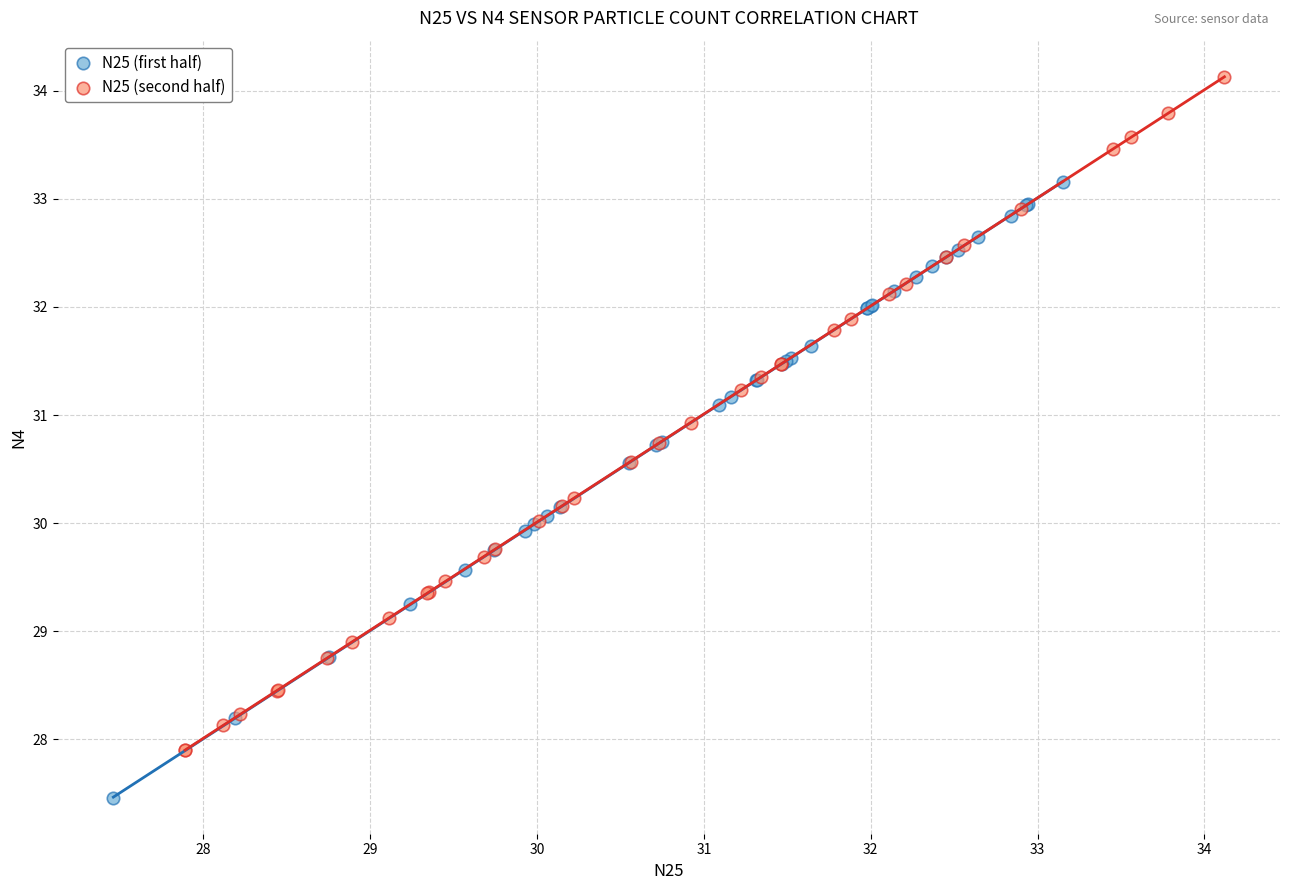

Which series reaches the minimum Y coordinate?

N25 (first half)